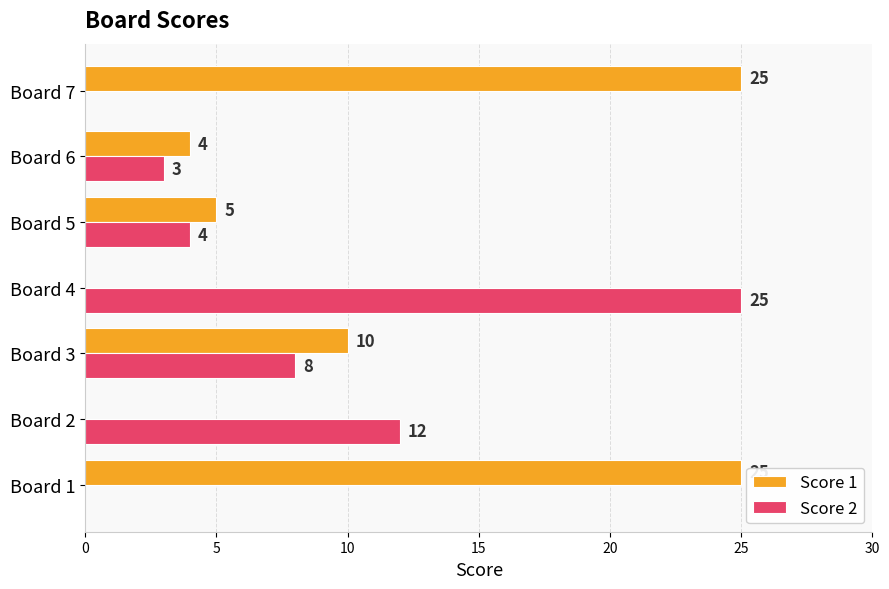

What is the sum of all Score 1 values?

69